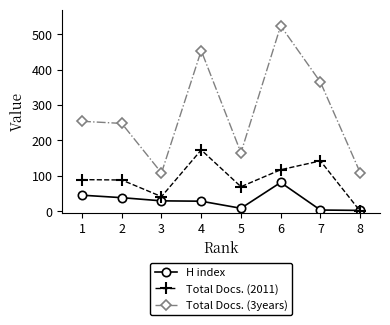

Between 3 and 6, which series saw the biggest shift?

Total Docs. (3years)